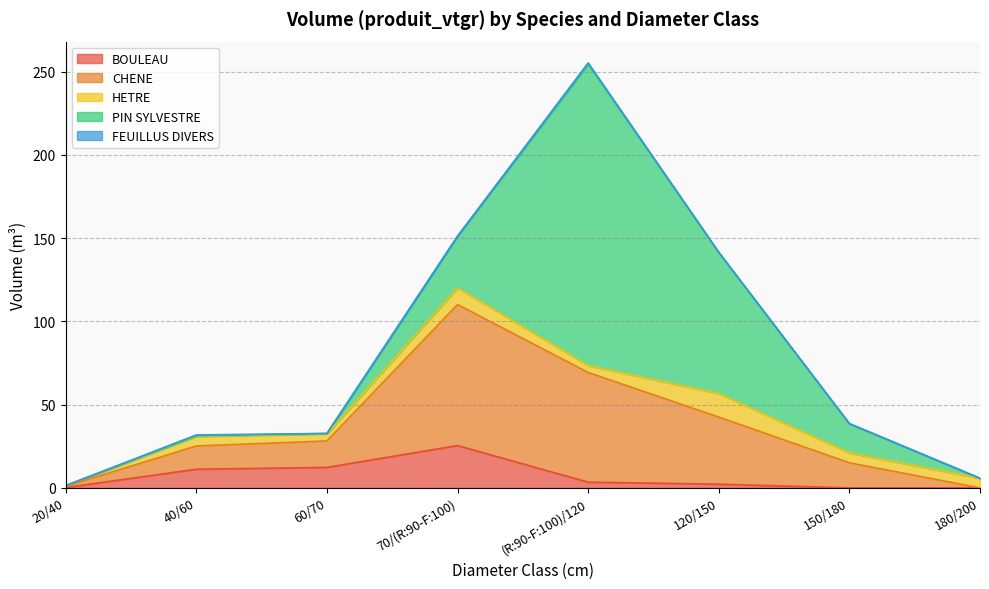

The value of BOULEAU at 0 is 0.0. True or false?

True